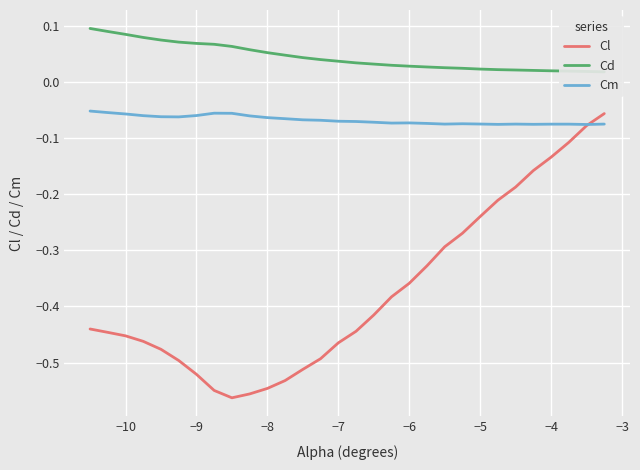

What are all the series names shown in the legend?

Cl, Cd, Cm